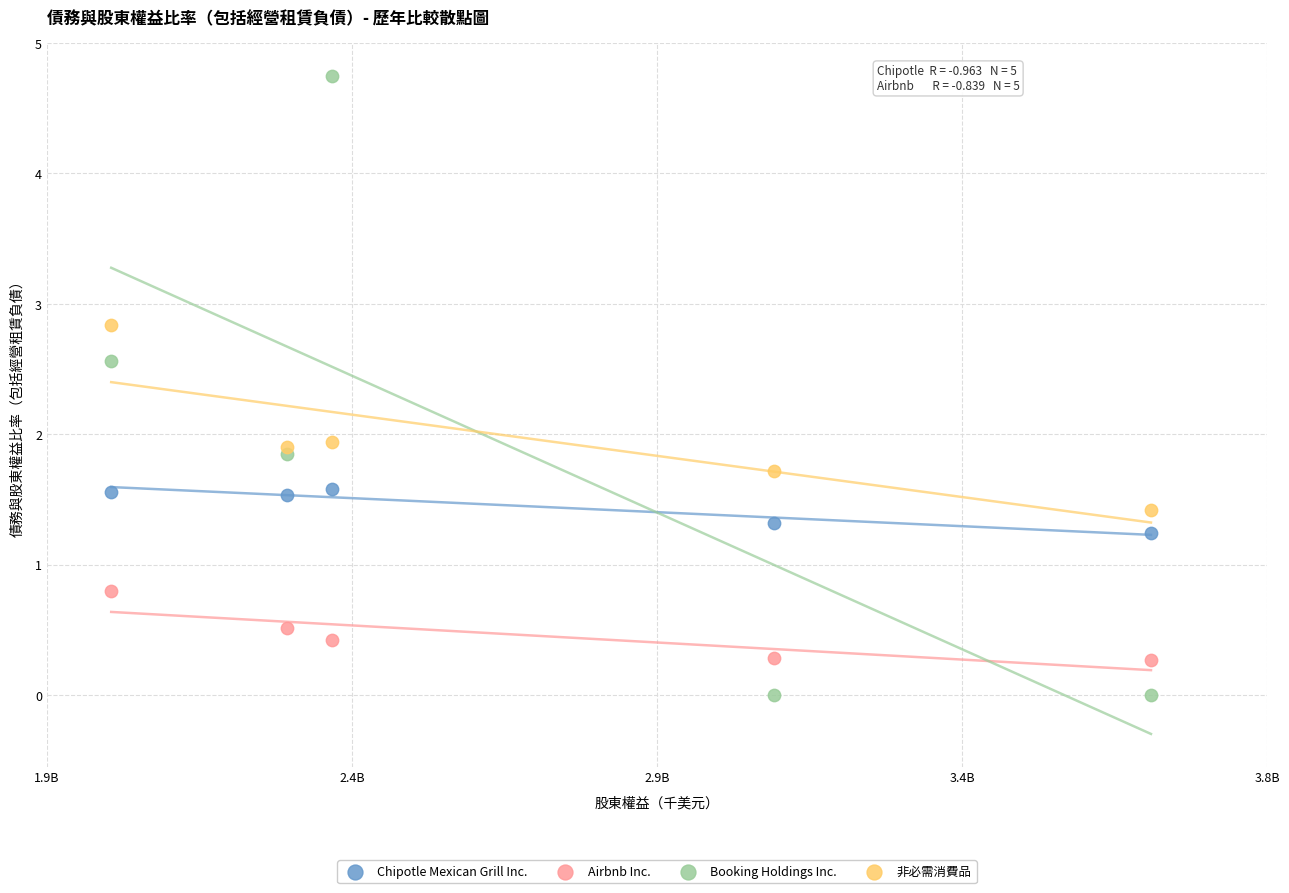

What is the X range (max minus min) for the scatter plot?

1635411.0